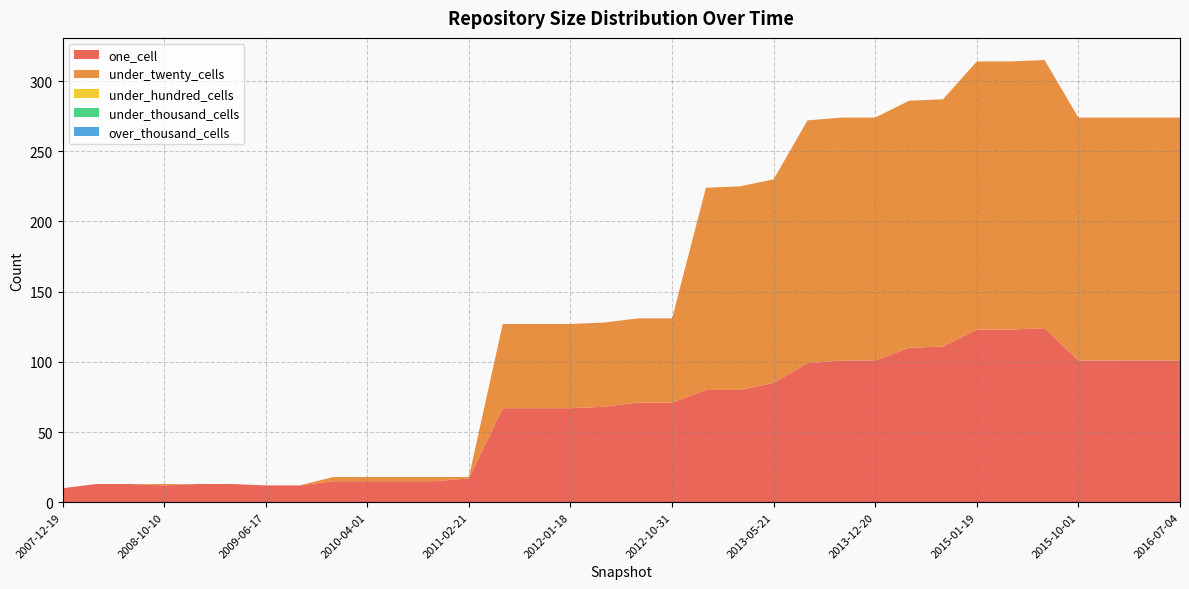

Reading left to right, extract all data points from this chart.

one_cell: 2007-12-19=10	2008-04-01=13	2008-06-27=13	2008-10-10=12	2008-12-17=13	2009-04-06=13	2009-06-17=12	2009-09-25=12	2009-12-16=15	2010-04-01=15	2010-07-26=15	2010-11-17=15	2011-02-21=17	2011-06-10=67	2011-09-05=67	2012-01-18=67	2012-03-26=68	2012-07-13=71	2012-10-31=71	2012-12-11=80	2013-02-20=80	2013-05-21=85	2013-07-09=99	2013-09-10=101	2013-12-20=101	2014-03-28=110	2014-09-08=111	2015-01-19=123	2015-04-09=123	2015-07-03=124	2015-10-01=101	2016-01-04=101	2016-04-05=101	2016-07-04=101
under_twenty_cells: 2007-12-19=0	2008-04-01=0	2008-06-27=0	2008-10-10=1	2008-12-17=0	2009-04-06=0	2009-06-17=0	2009-09-25=0	2009-12-16=3	2010-04-01=3	2010-07-26=3	2010-11-17=3	2011-02-21=1	2011-06-10=60	2011-09-05=60	2012-01-18=60	2012-03-26=60	2012-07-13=60	2012-10-31=60	2012-12-11=144	2013-02-20=145	2013-05-21=145	2013-07-09=173	2013-09-10=173	2013-12-20=173	2014-03-28=176	2014-09-08=176	2015-01-19=191	2015-04-09=191	2015-07-03=191	2015-10-01=173	2016-01-04=173	2016-04-05=173	2016-07-04=173
under_hundred_cells: 2007-12-19=0	2008-04-01=0	2008-06-27=0	2008-10-10=0	2008-12-17=0	2009-04-06=0	2009-06-17=0	2009-09-25=0	2009-12-16=0	2010-04-01=0	2010-07-26=0	2010-11-17=0	2011-02-21=0	2011-06-10=0	2011-09-05=0	2012-01-18=0	2012-03-26=0	2012-07-13=0	2012-10-31=0	2012-12-11=0	2013-02-20=0	2013-05-21=0	2013-07-09=0	2013-09-10=0	2013-12-20=0	2014-03-28=0	2014-09-08=0	2015-01-19=0	2015-04-09=0	2015-07-03=0	2015-10-01=0	2016-01-04=0	2016-04-05=0	2016-07-04=0
under_thousand_cells: 2007-12-19=0	2008-04-01=0	2008-06-27=0	2008-10-10=0	2008-12-17=0	2009-04-06=0	2009-06-17=0	2009-09-25=0	2009-12-16=0	2010-04-01=0	2010-07-26=0	2010-11-17=0	2011-02-21=0	2011-06-10=0	2011-09-05=0	2012-01-18=0	2012-03-26=0	2012-07-13=0	2012-10-31=0	2012-12-11=0	2013-02-20=0	2013-05-21=0	2013-07-09=0	2013-09-10=0	2013-12-20=0	2014-03-28=0	2014-09-08=0	2015-01-19=0	2015-04-09=0	2015-07-03=0	2015-10-01=0	2016-01-04=0	2016-04-05=0	2016-07-04=0
over_thousand_cells: 2007-12-19=0	2008-04-01=0	2008-06-27=0	2008-10-10=0	2008-12-17=0	2009-04-06=0	2009-06-17=0	2009-09-25=0	2009-12-16=0	2010-04-01=0	2010-07-26=0	2010-11-17=0	2011-02-21=0	2011-06-10=0	2011-09-05=0	2012-01-18=0	2012-03-26=0	2012-07-13=0	2012-10-31=0	2012-12-11=0	2013-02-20=0	2013-05-21=0	2013-07-09=0	2013-09-10=0	2013-12-20=0	2014-03-28=0	2014-09-08=0	2015-01-19=0	2015-04-09=0	2015-07-03=0	2015-10-01=0	2016-01-04=0	2016-04-05=0	2016-07-04=0